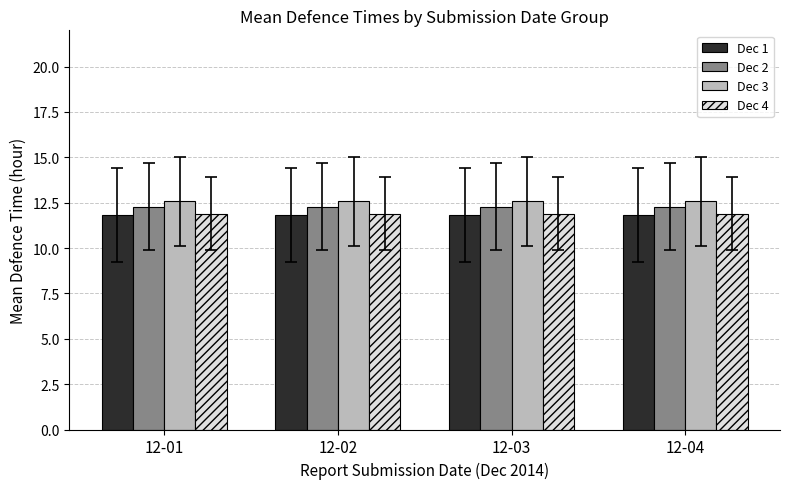

How many bars are there in each group?

4